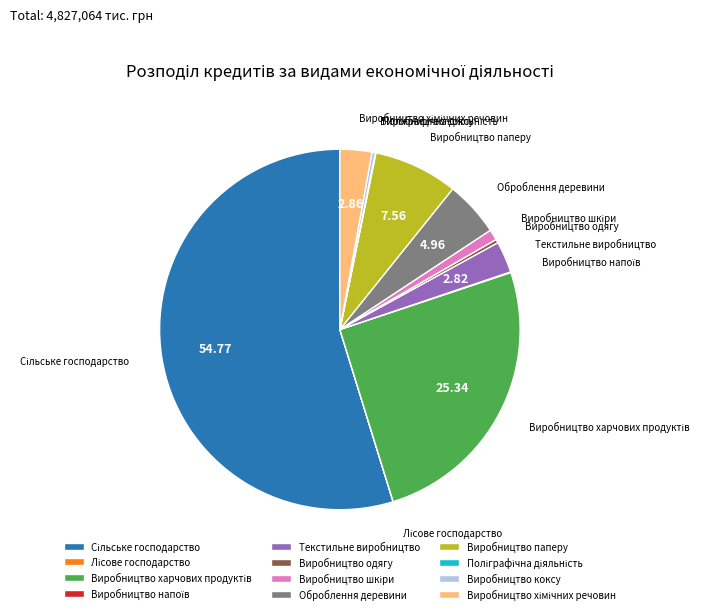

Does any single category account for the majority?

Yes